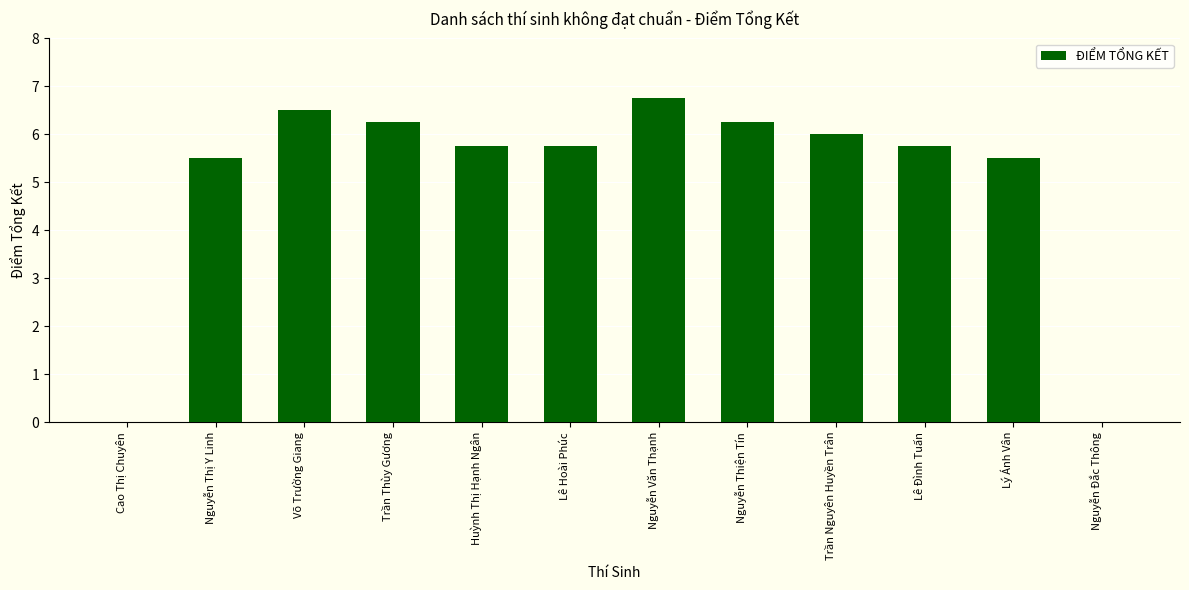

What is the sum of all values?

60.0